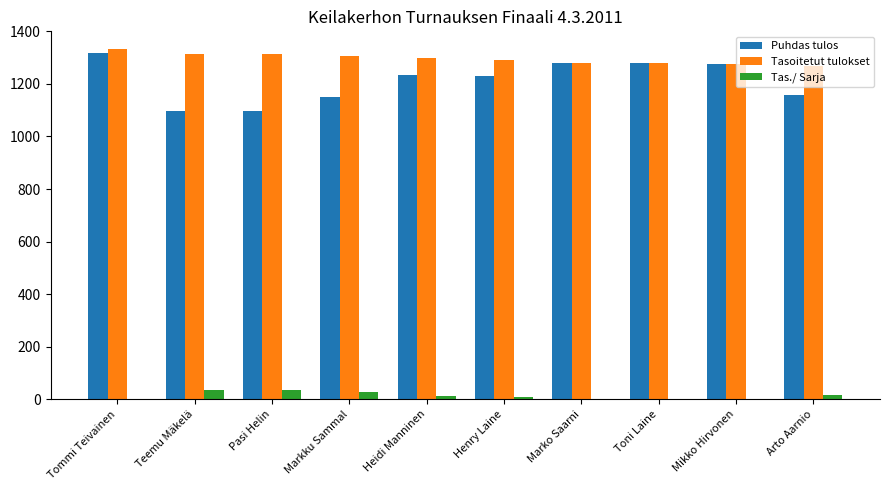

What is the maximum value for Tasoitetut tulokset?

1331